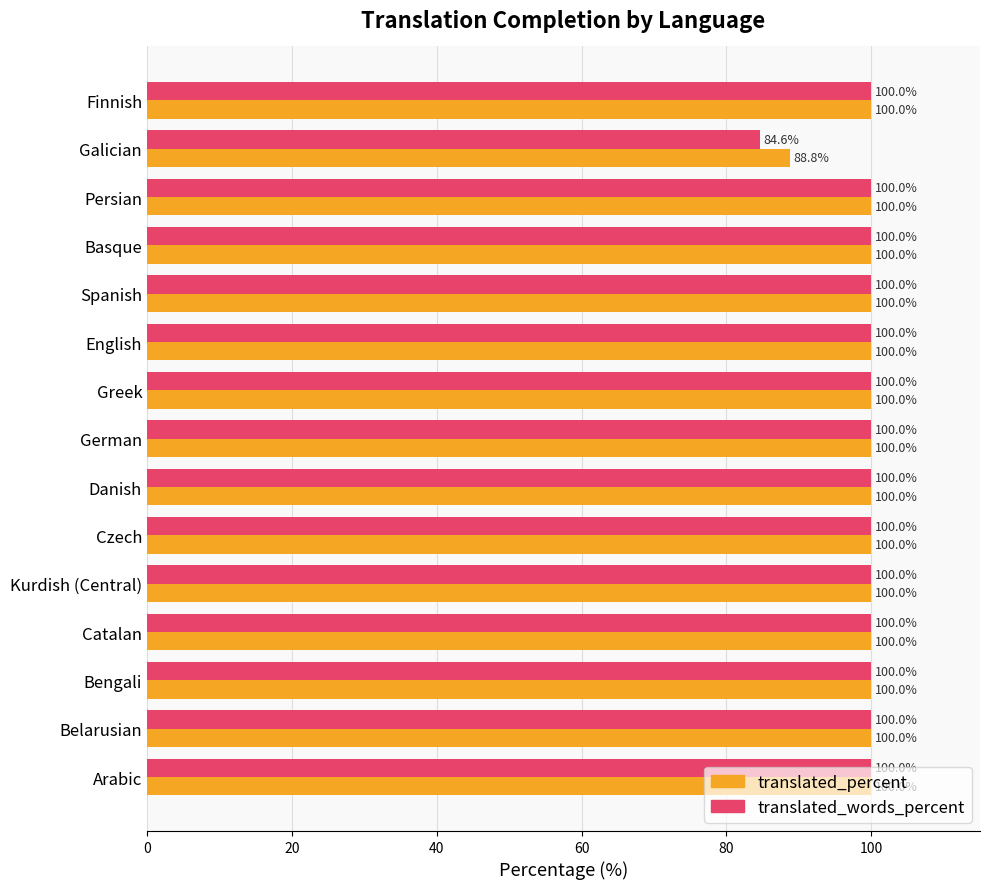

Which series has the largest total across all categories?

translated_percent